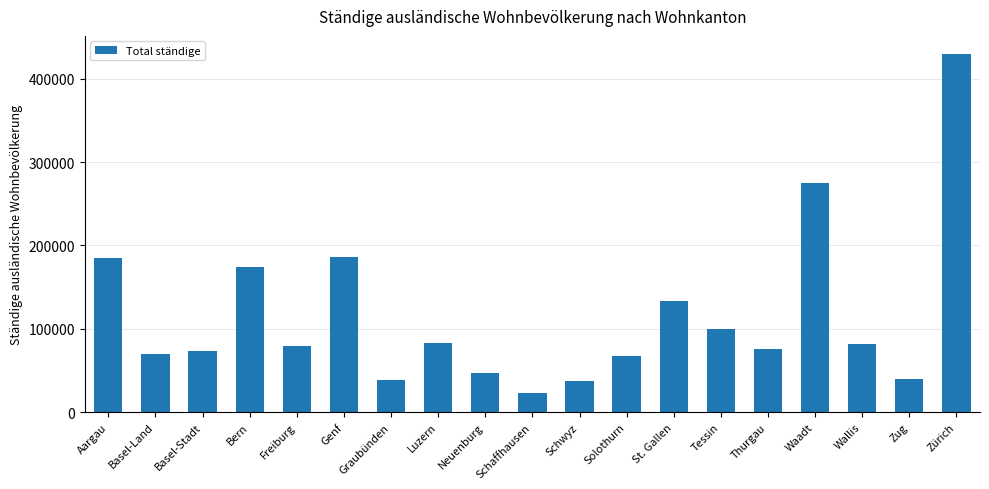

Count the number of data series in this chart.

1